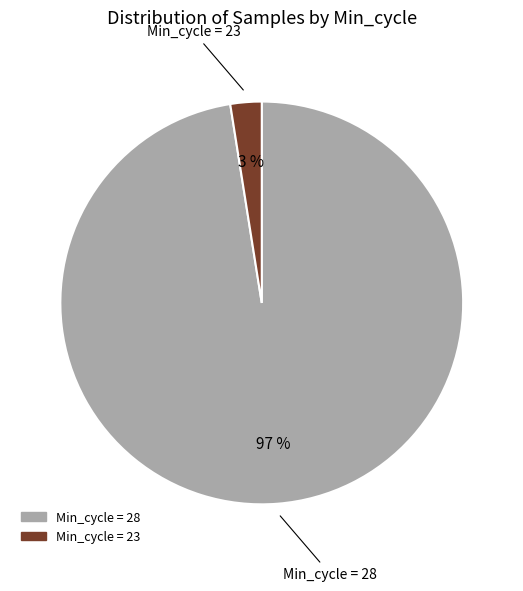

Does any single category account for the majority?

Yes